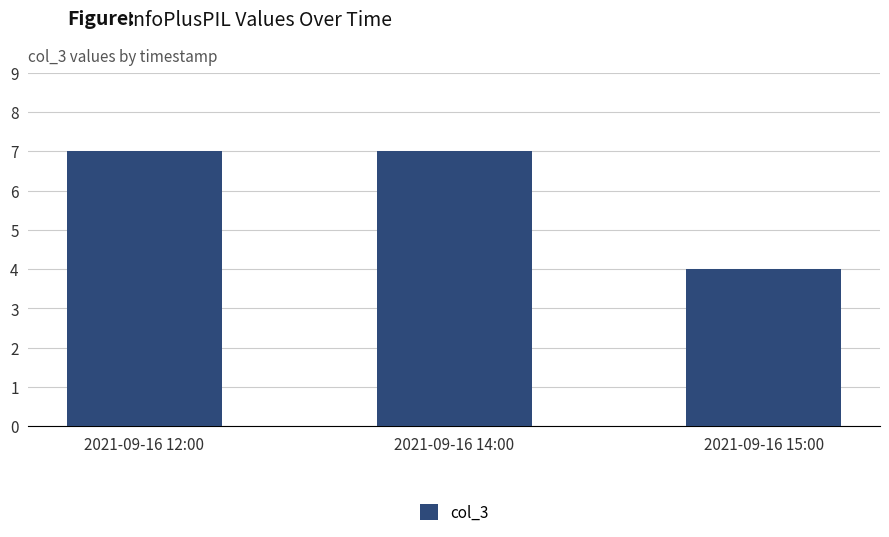

Is it true that the value at 2021-09-16 12:00 is 7?

True